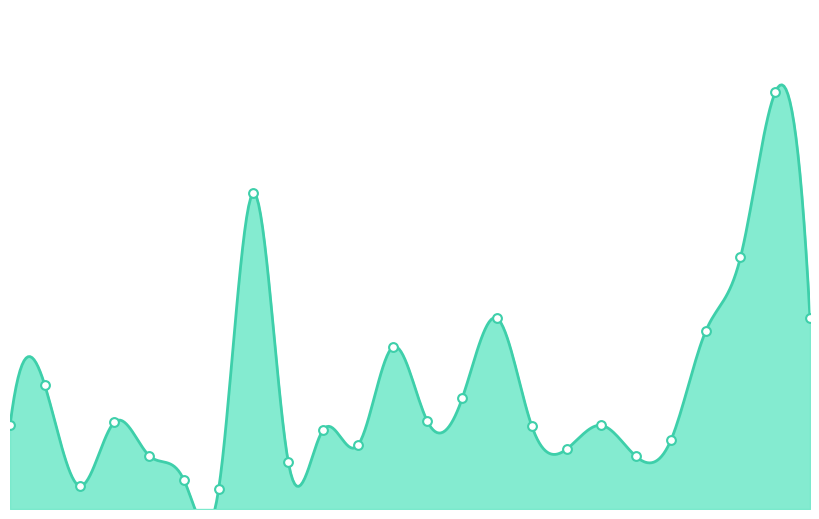

Approximately how many times larger is the value at 16 compared to 15?

0.4